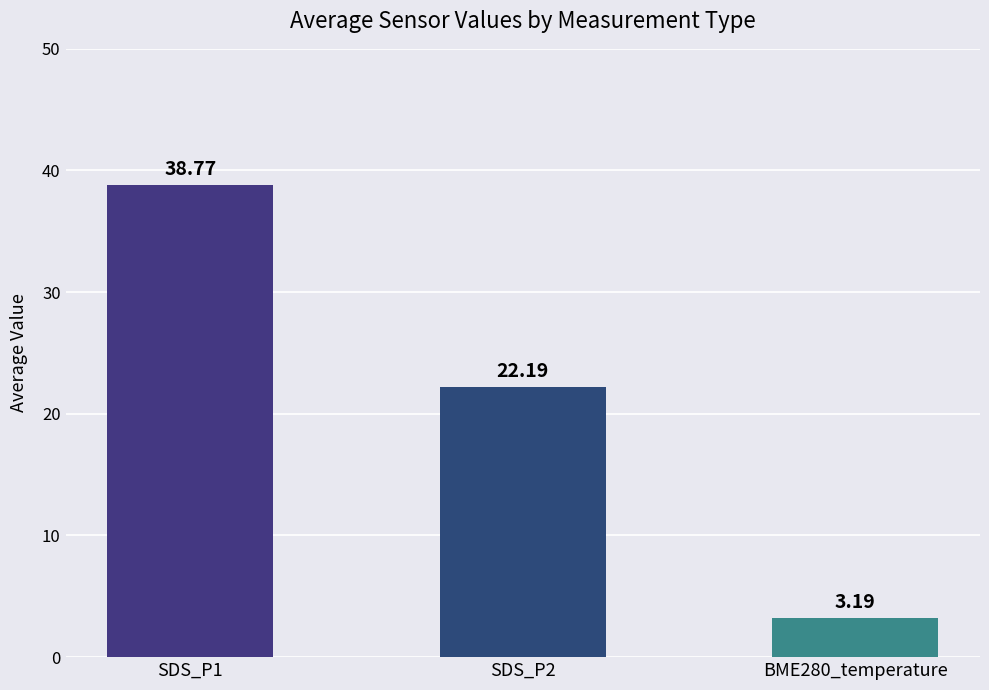

Reading left to right, extract all data points from this chart.

SDS_P1=38.8	SDS_P2=22.2	BME280_temperature=3.2